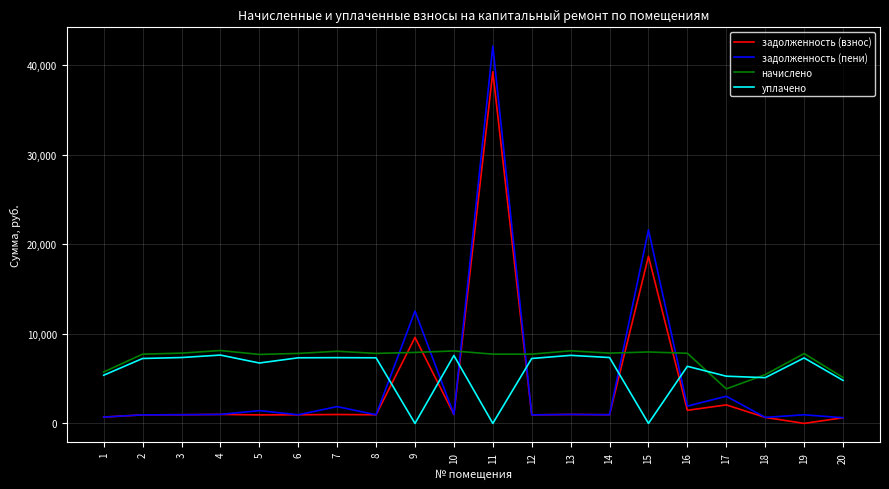

Which series has the largest range (max minus min)?

задолженность (пени)